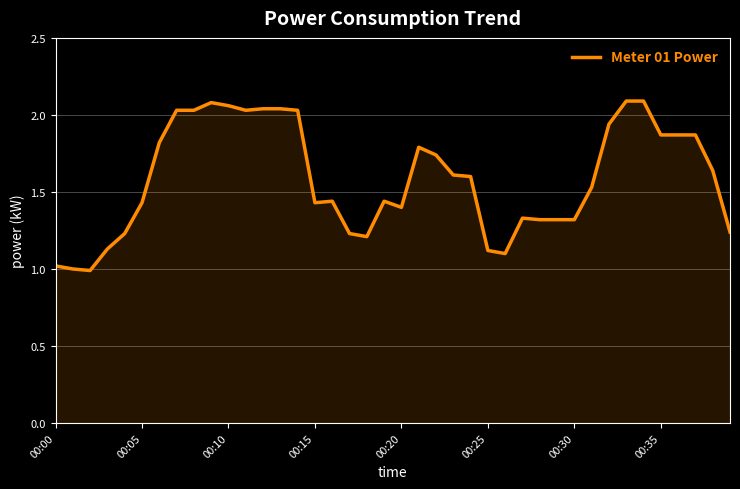

What is the smallest value displayed?

1.0